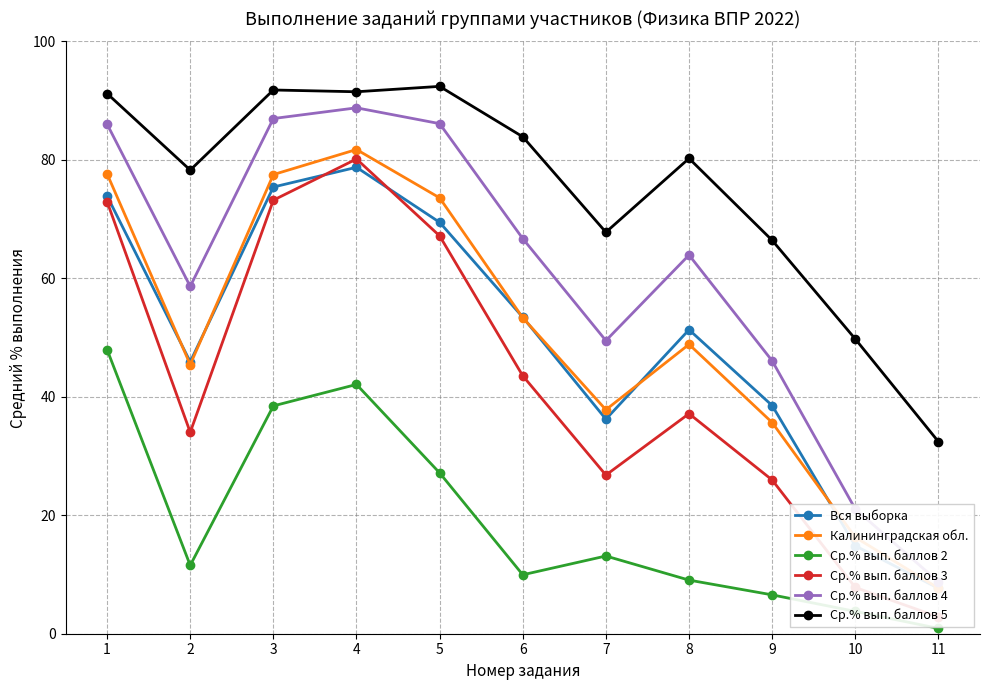

True or false: Ср.% вып. баллов 4 has a value of 66.7 at 6.

True